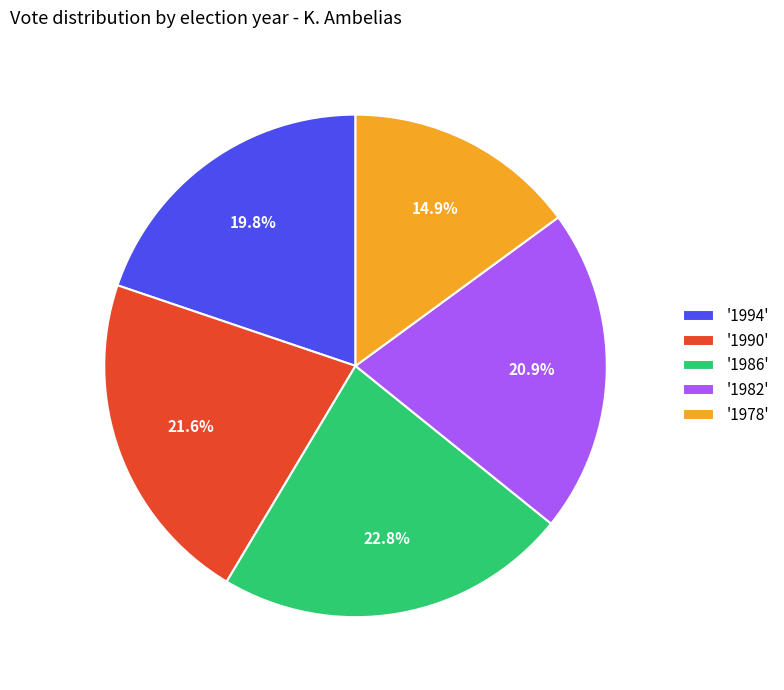

Rank the categories by value from highest to lowest.

'1986', '1990', '1982', '1994', '1978'